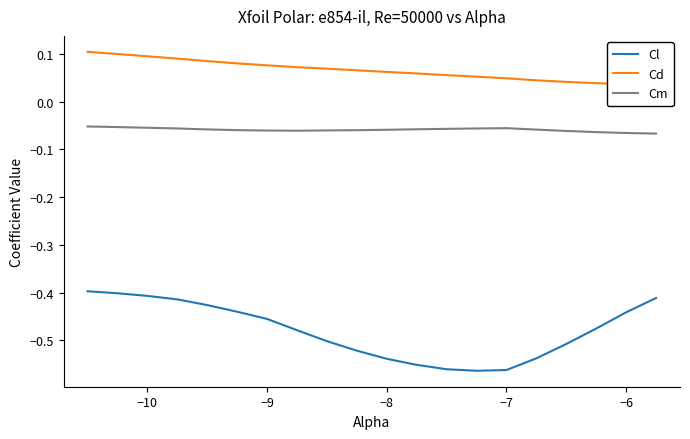

True or false: Cm and Cl intersect in this chart.

False